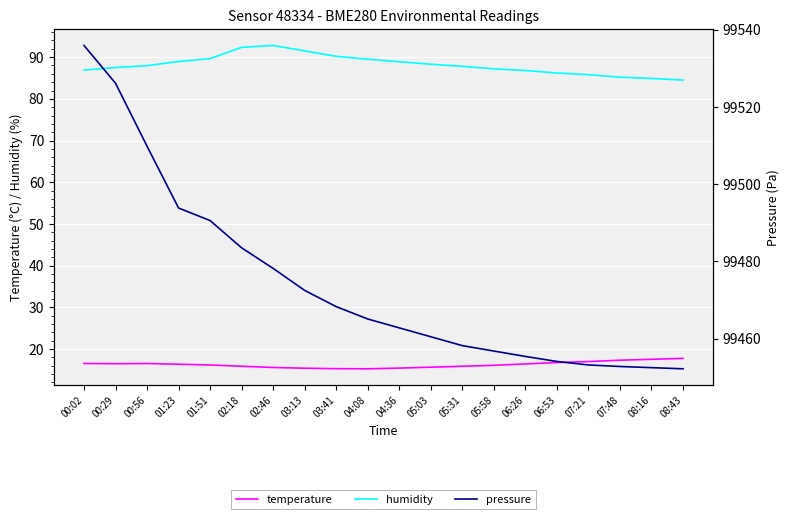

Reading right to left, list all the values displayed in this chart.

temperature: 17.8	17.6	17.3	17.0	16.8	16.4	16.1	15.9	15.7	15.4	15.3	15.3	15.4	15.6	15.9	16.2	16.4	16.6	16.5	16.6
humidity: 84.5	84.9	85.2	85.8	86.2	86.8	87.2	87.8	88.3	88.9	89.5	90.2	91.5	92.8	92.4	89.6	89.0	88.0	87.5	86.9
pressure: 99452.2	99452.5	99452.8	99453.2	99454.1	99455.4	99456.8	99458.2	99460.5	99462.8	99465.1	99468.3	99472.5	99478.2	99483.5	99490.6	99493.8	99509.8	99526.2	99535.9